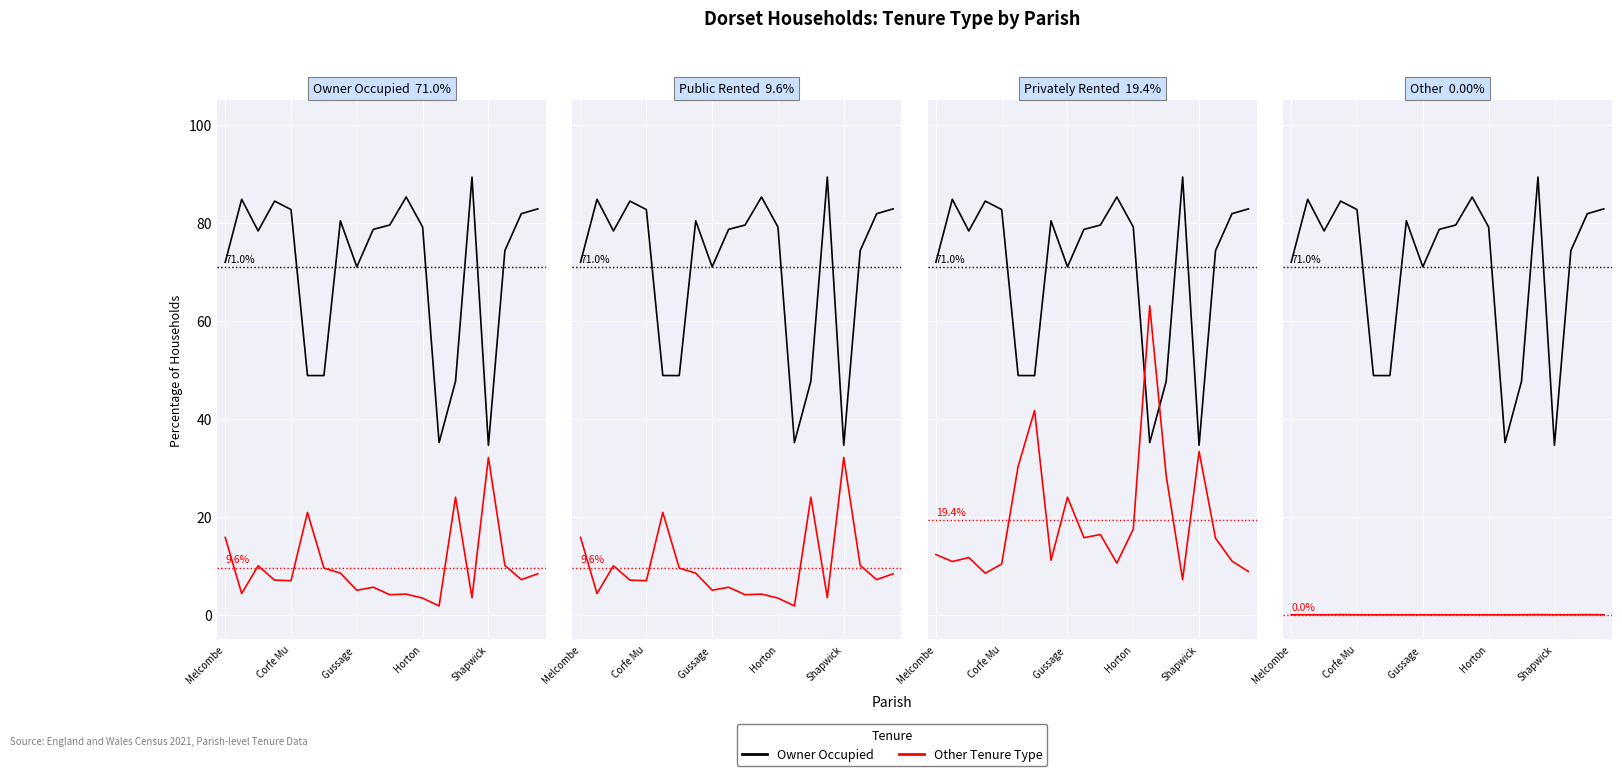

What is the difference between the highest and lowest values at Gussage?

71.0